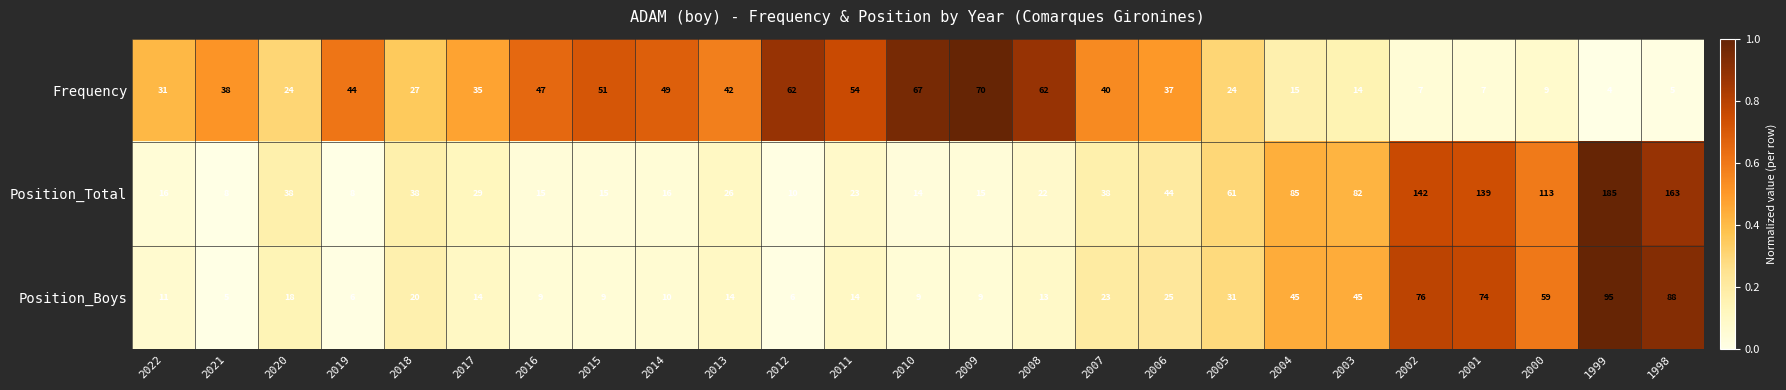

At 2013, list the series in order from largest to smallest.

Frequency, Position_Total, Position_Boys